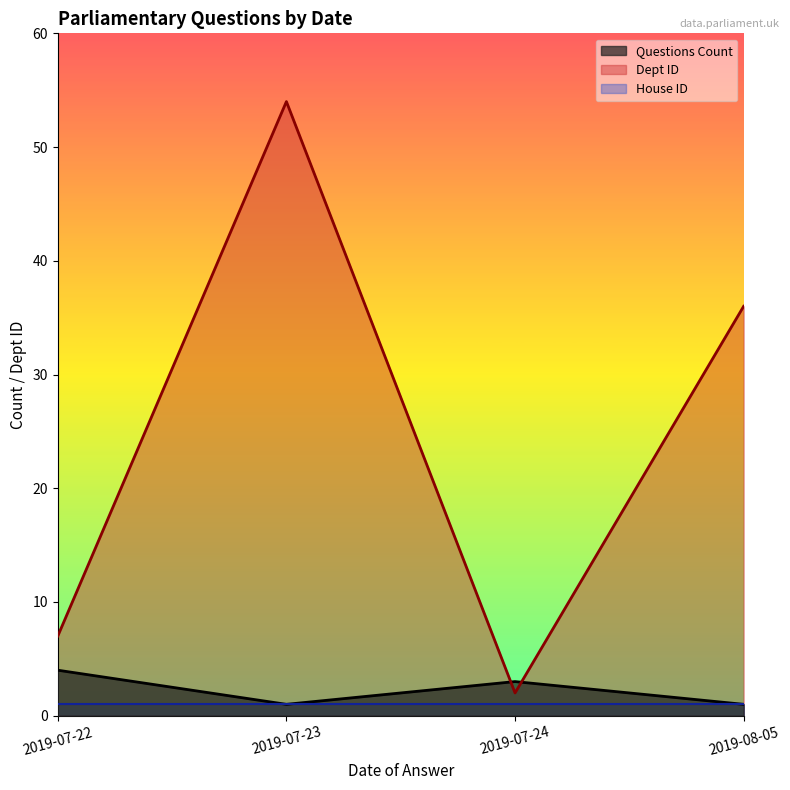

Which series has the largest total across all categories?

Dept ID